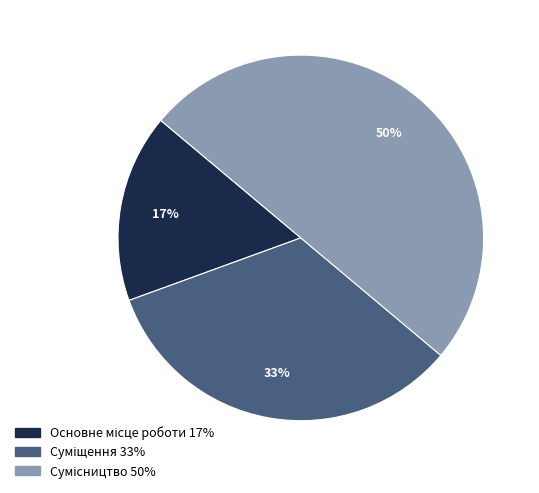

To the nearest percent, what is the difference between the largest and smallest slice percentages?

33%